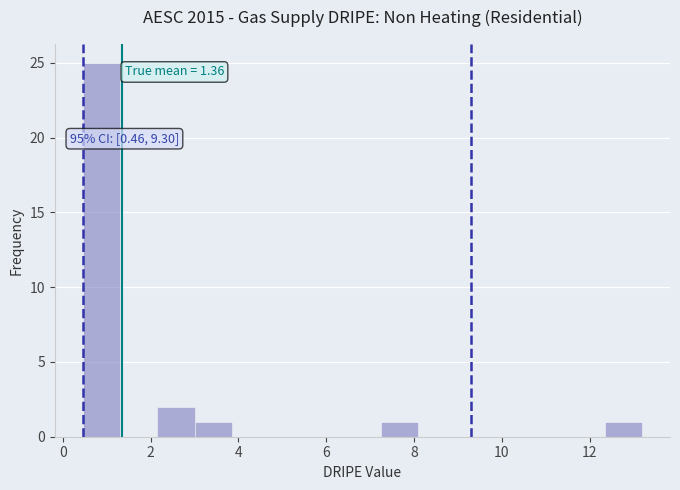

Which range on the x-axis has the tallest bar?

0.4 to 1.4